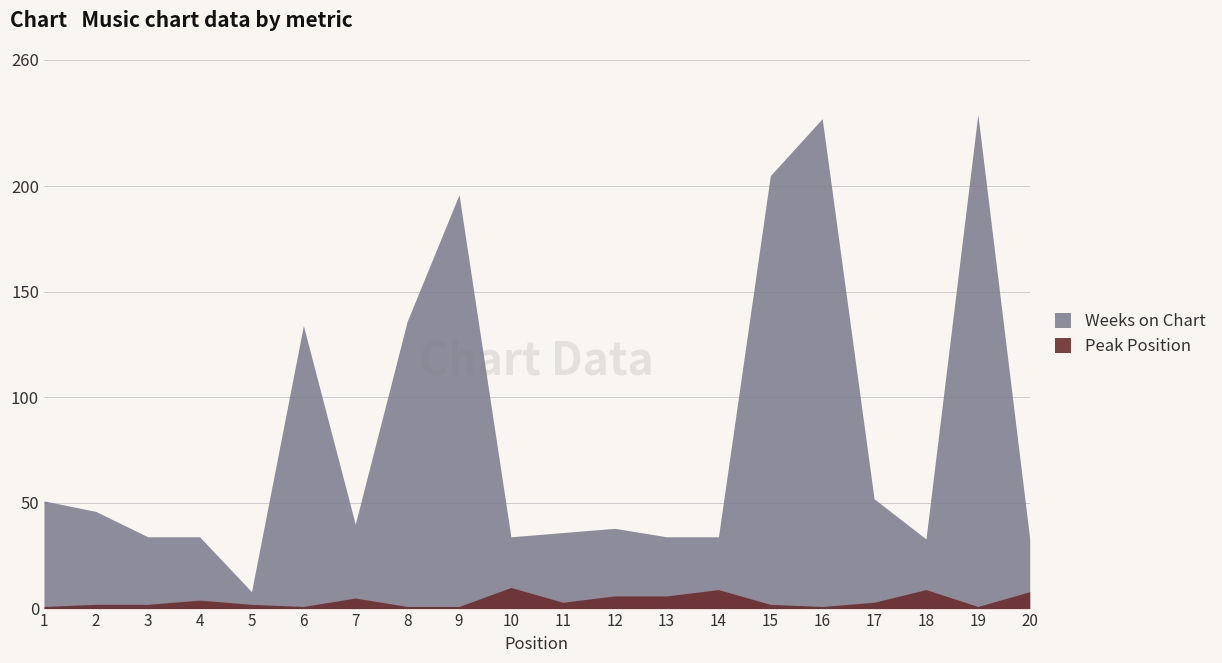

List the labels in order of Weeks on Chart value, smallest first.

5, 18, 20, 3, 4, 10, 13, 14, 11, 12, 7, 2, 1, 17, 6, 8, 9, 15, 16, 19